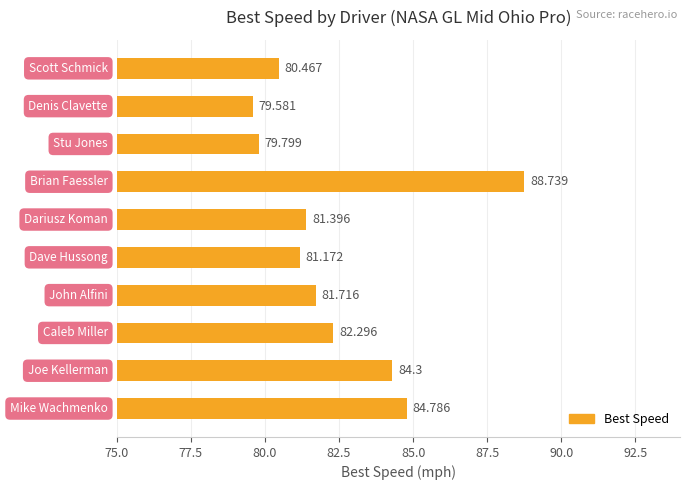

Count the number of values greater than 81.

7